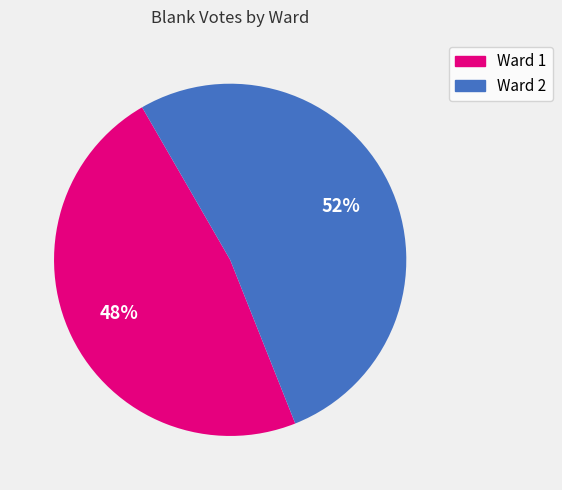

Which slice represents more than half of the pie?

Ward 2